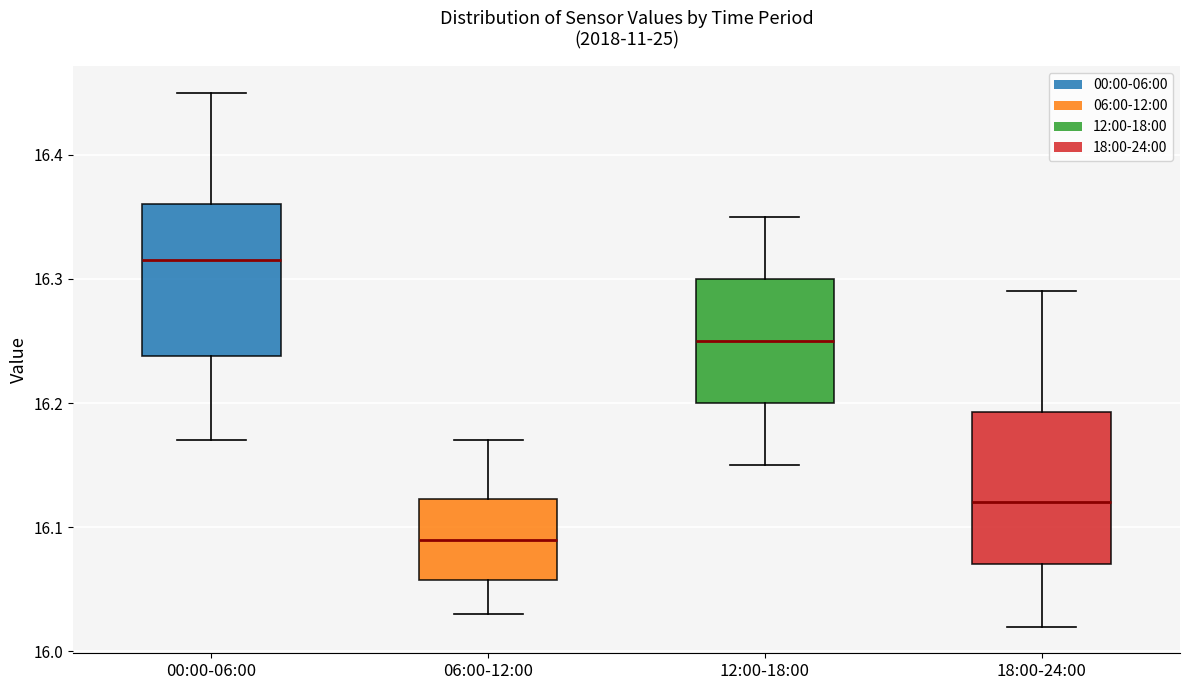

Which box has the lowest median line?

06:00-12:00